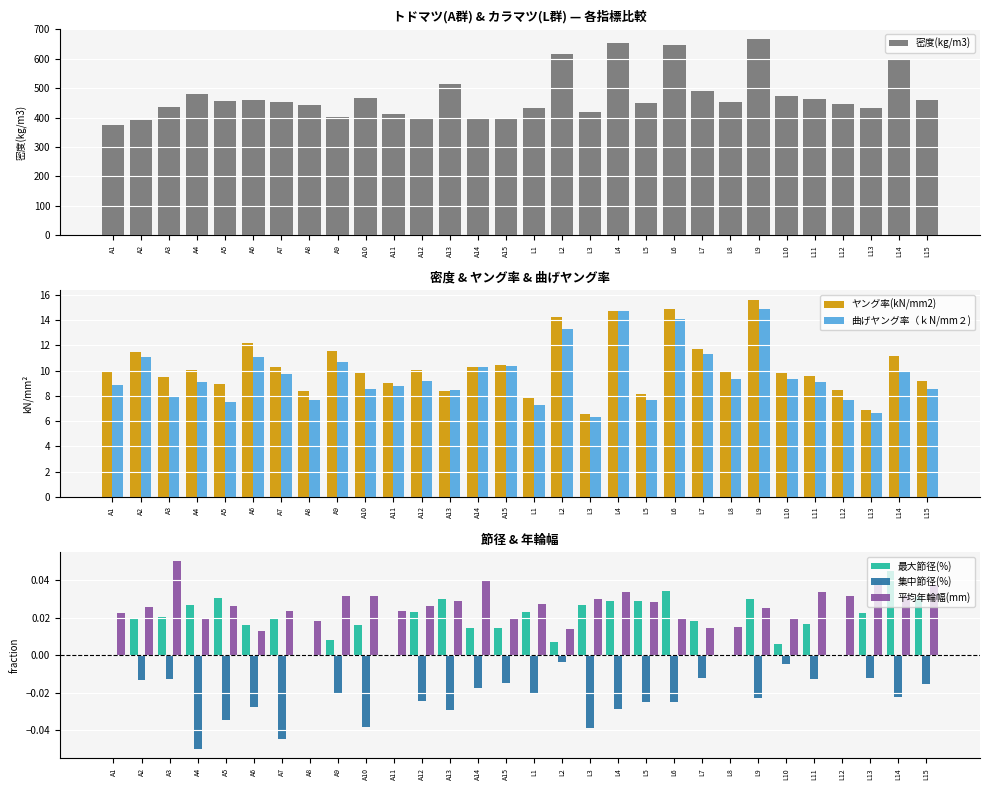

What is the value of the ヤング率(kN/mm2) bar at the 2nd from the left?

11.5